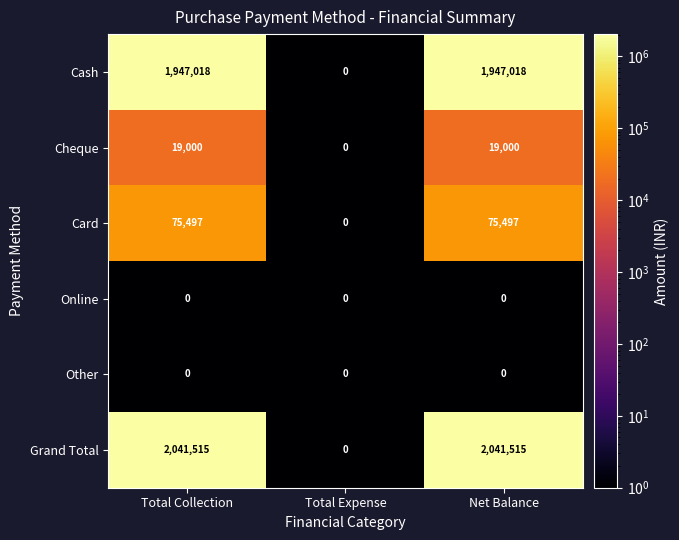

Which series changed the most between Total Expense and Net Balance?

Grand Total